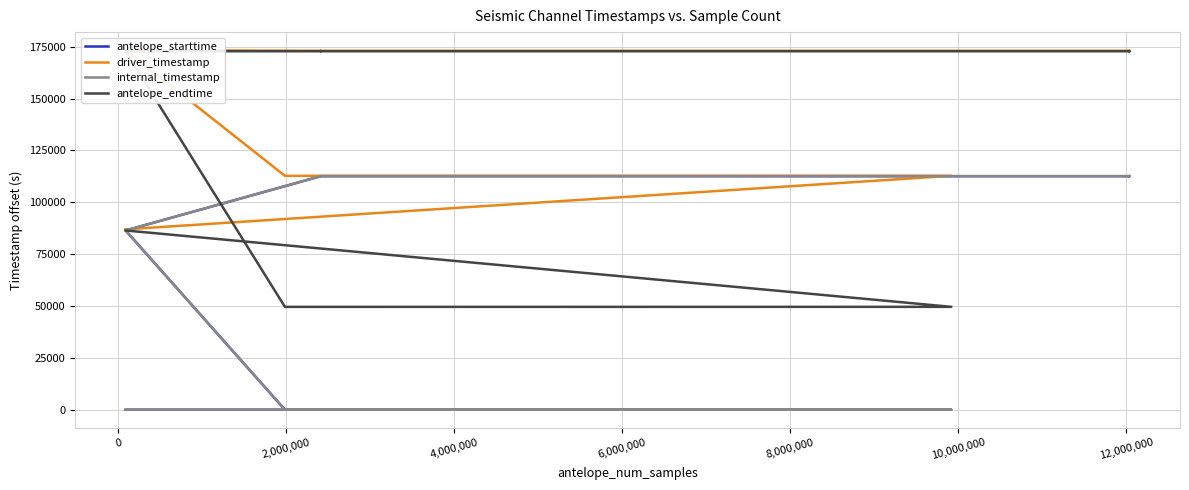

Where does the internal_timestamp series first go above 112577?

10,000,000